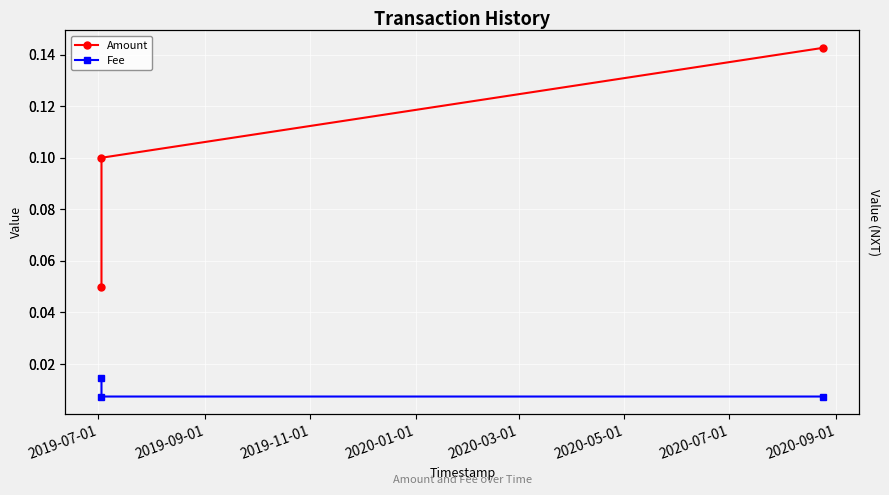

The value of Amount at 2019-09-01 is 0.1. True or false?

False